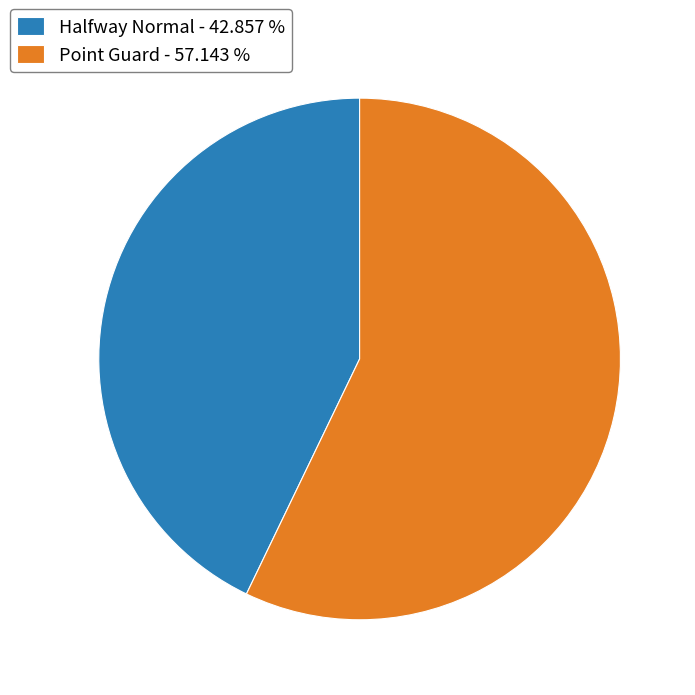

Does any single category account for the majority?

Yes